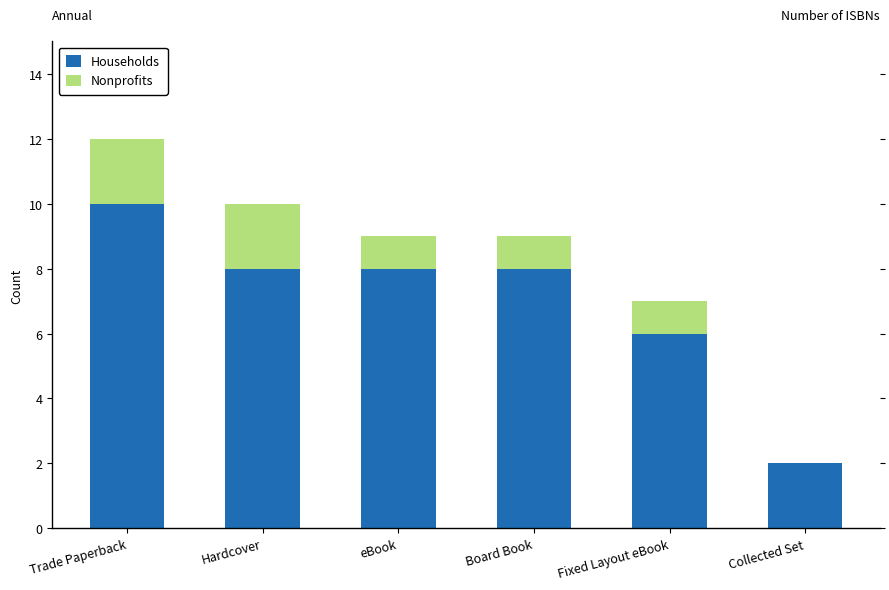

The Households series shows 6 at Fixed Layout eBook. True or false?

True